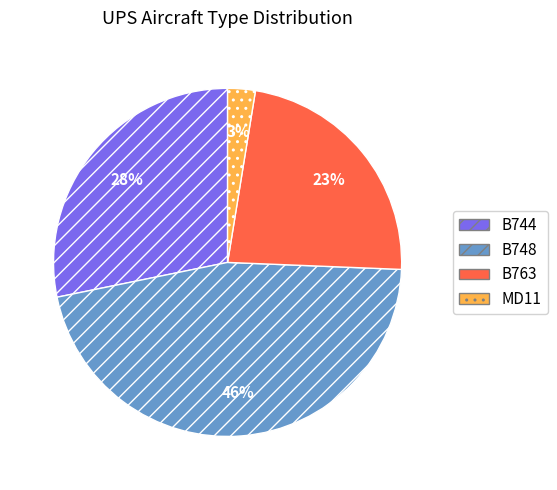

What is the ratio of the value at B763 to the value at B744?

0.8